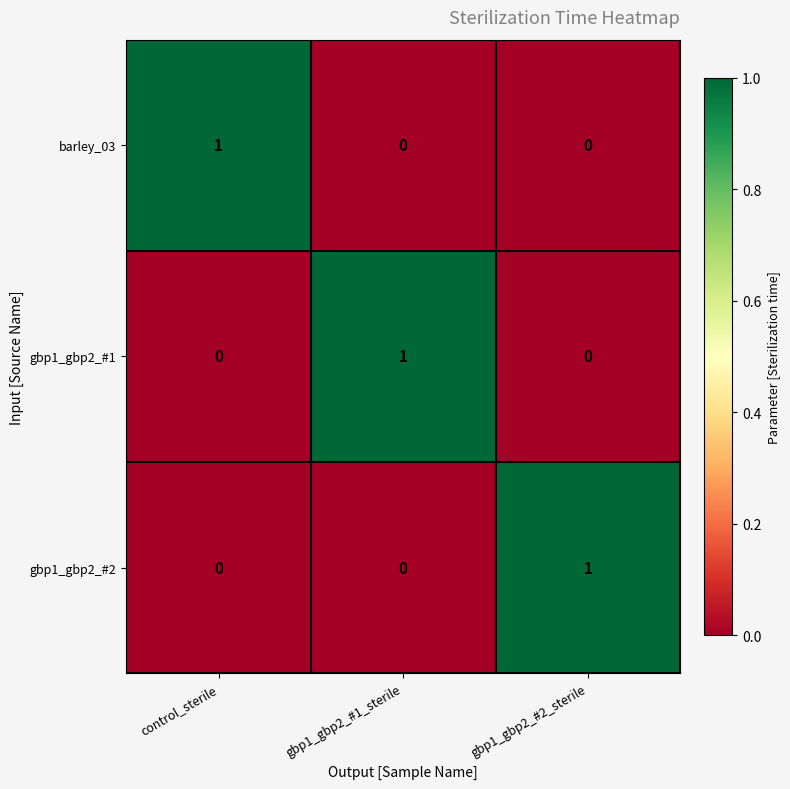

Reading left to right, what are all the values shown in this chart?

barley_03: control_sterile=1	gbp1_gbp2_#1_sterile=0	gbp1_gbp2_#2_sterile=0
gbp1_gbp2_#1: control_sterile=0	gbp1_gbp2_#1_sterile=1	gbp1_gbp2_#2_sterile=0
gbp1_gbp2_#2: control_sterile=0	gbp1_gbp2_#1_sterile=0	gbp1_gbp2_#2_sterile=1